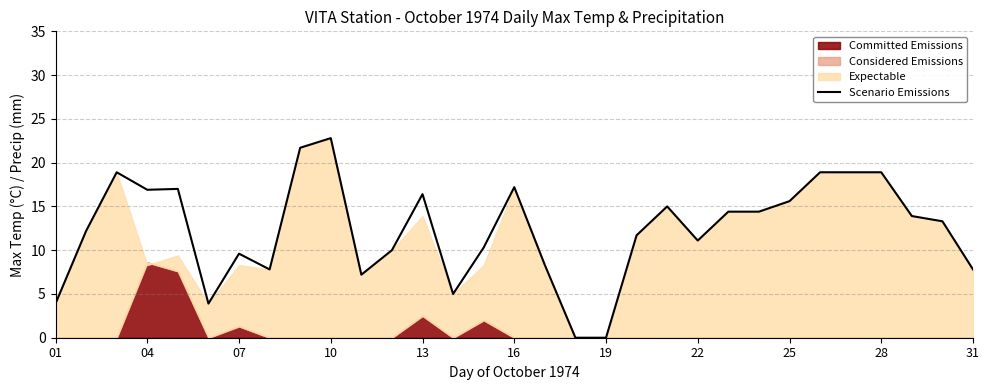

What is the greatest value displayed?

22.8